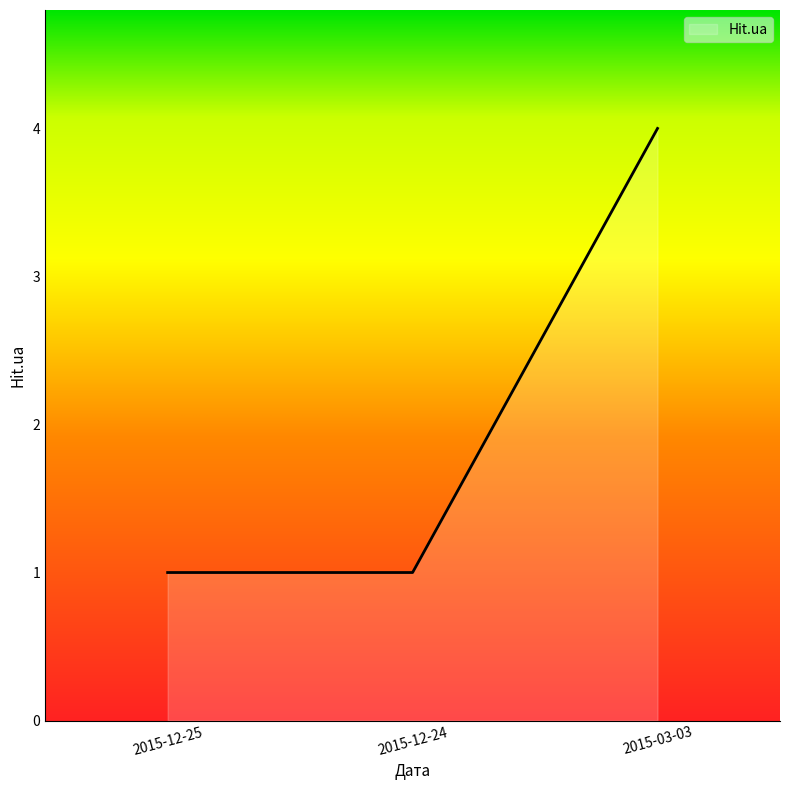

True or false: the data shows 4 at 2015-03-03.

True